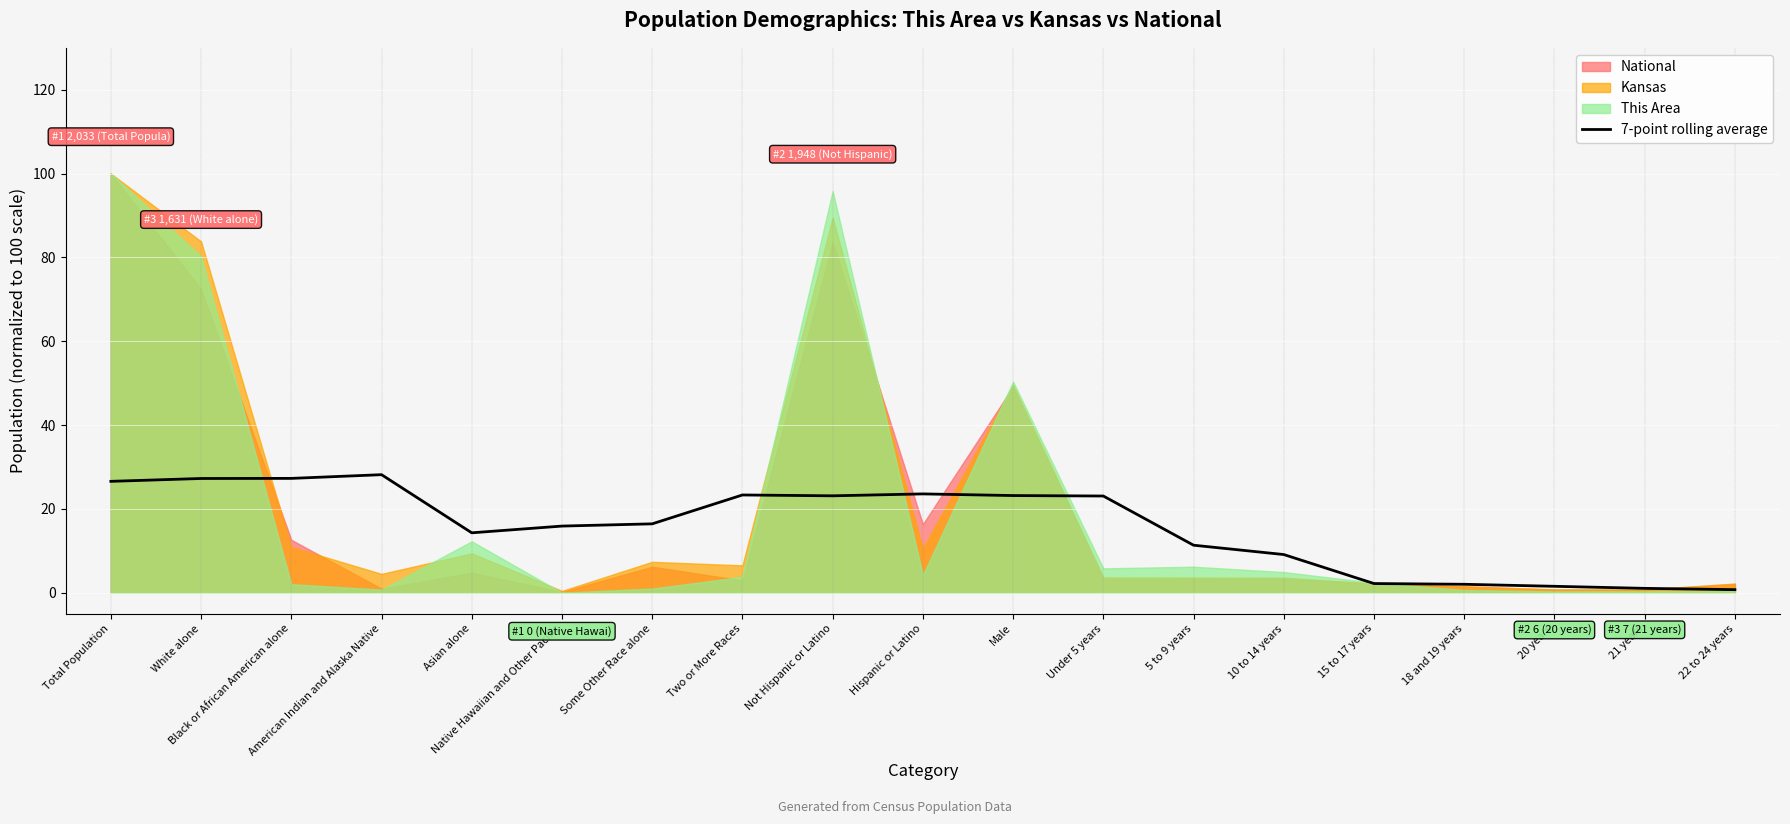

At which label is the value closest to 14?

Asian alone